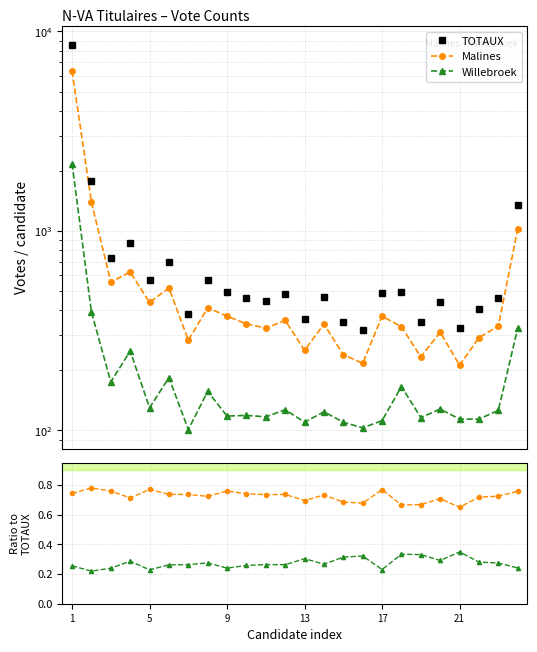

What is the average value of the Malines / TOTAUX series?

0.7